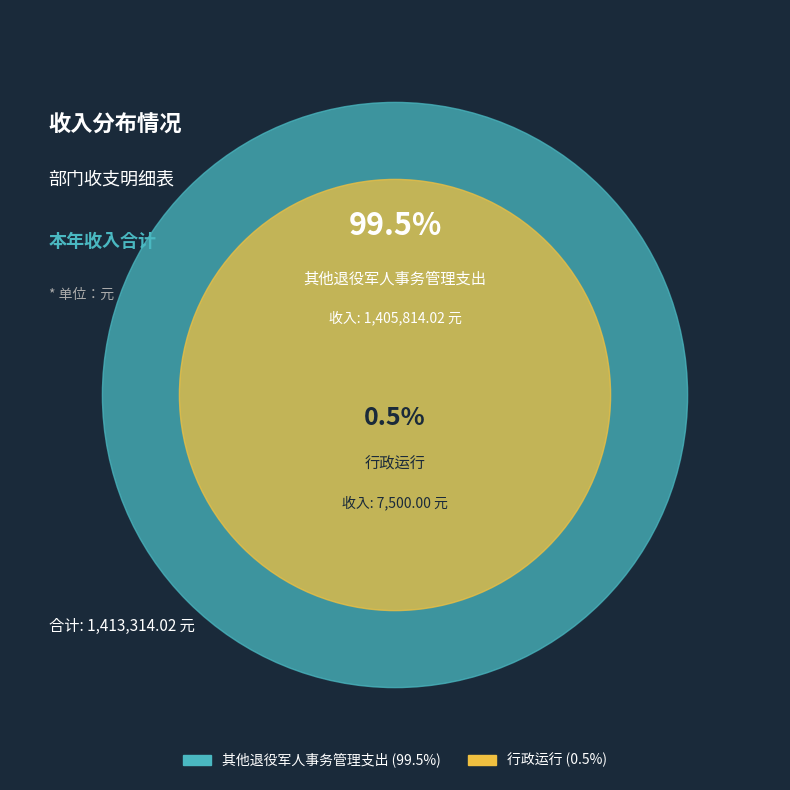

The 其他退役军人事务管理支出 slice represents 99% of the pie. True or false?

True